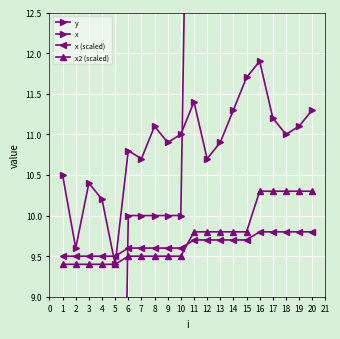

Is this an area chart (filled region under the line)?

No